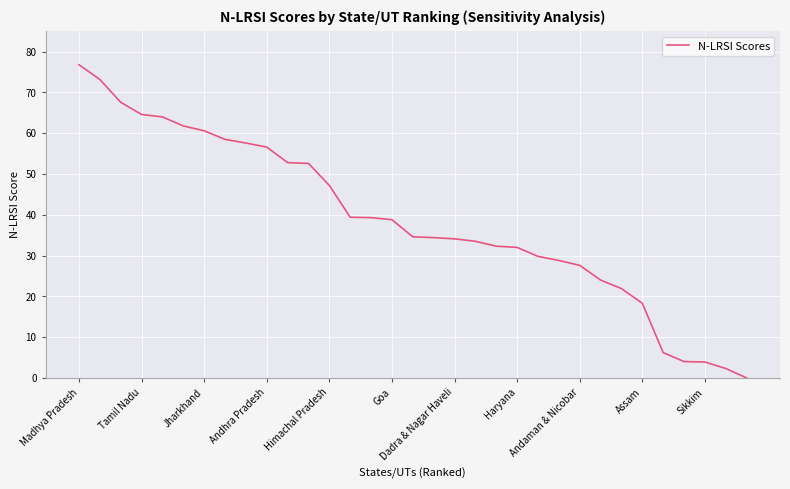

What is the difference between the maximum and minimum values?

76.8